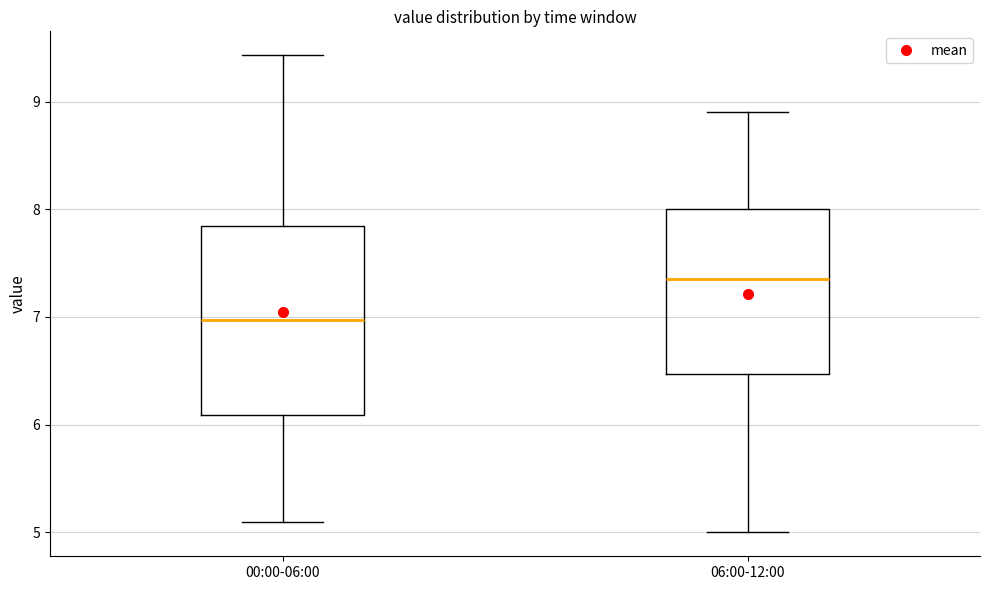

Where is the upper edge of the box for 06:00-12:00 on the y-axis? The values are not printed on the chart, so give them approximately, as read against the axis.

8.0